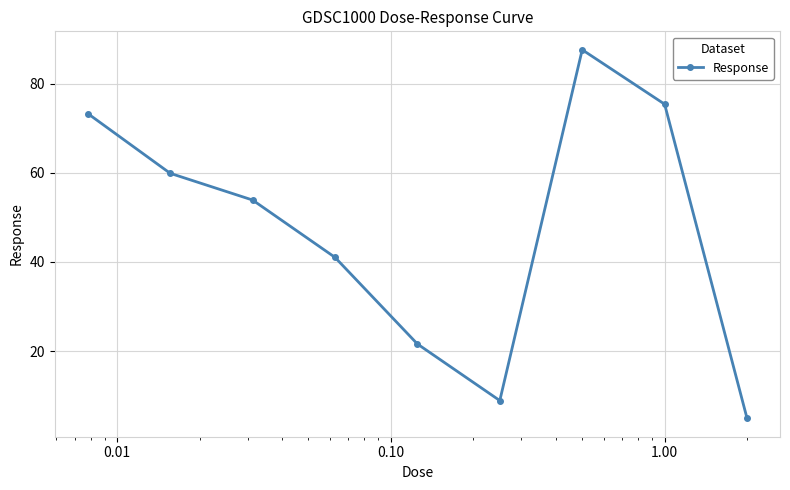

How many interior local valleys (lower than both neighbors) does the data have?

1